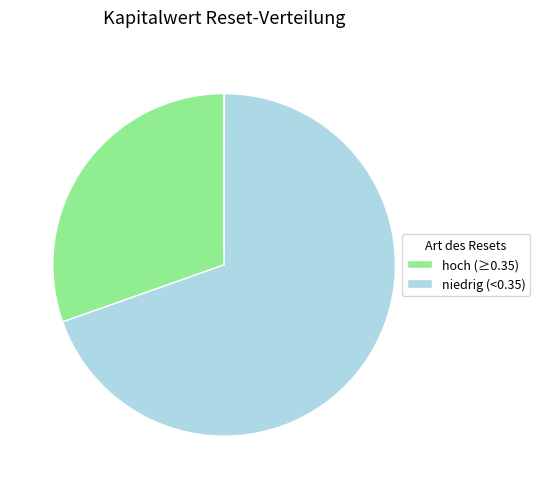

Is there any slice that represents more than half of the pie?

Yes